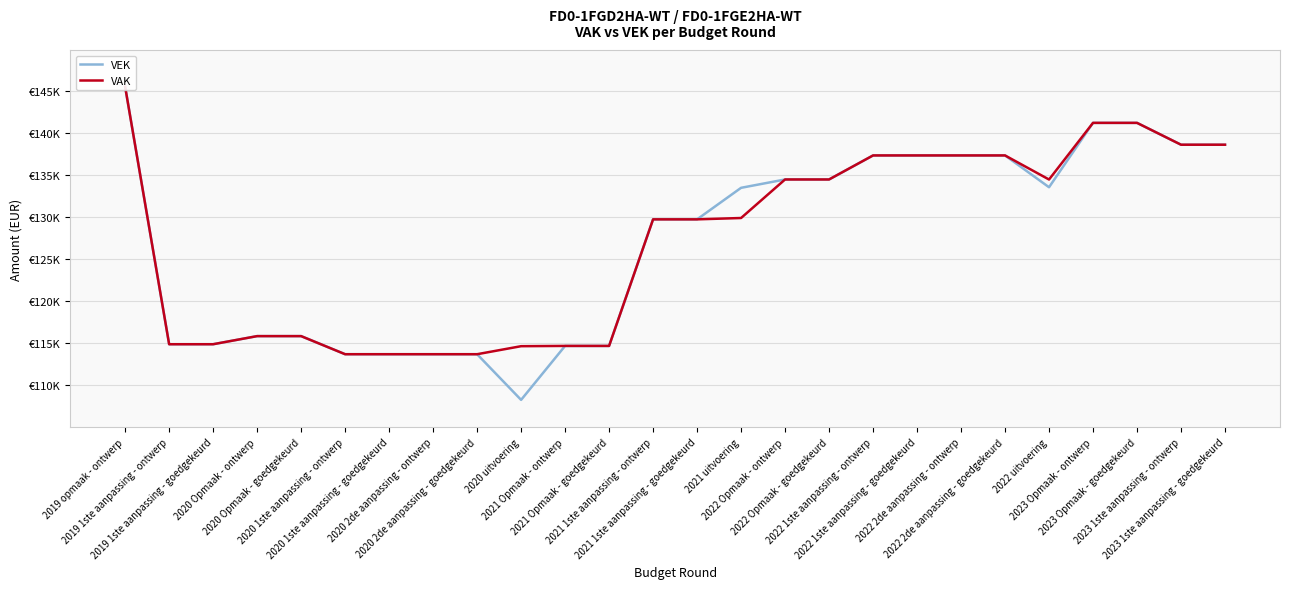

Rank the series by their maximum value, from highest to lowest.

VEK, VAK